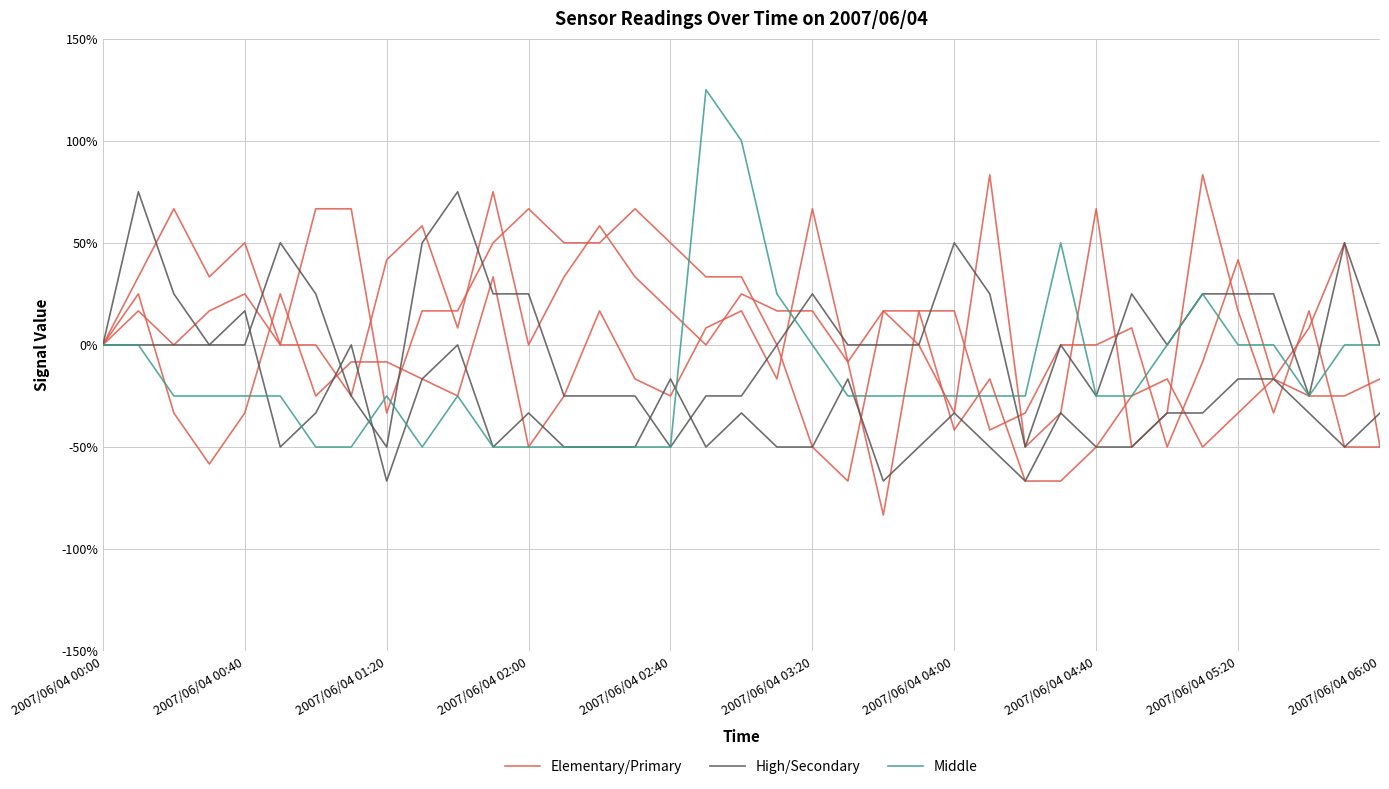

What is the difference between the maximum and second lowest values in the Middle series?

175.0